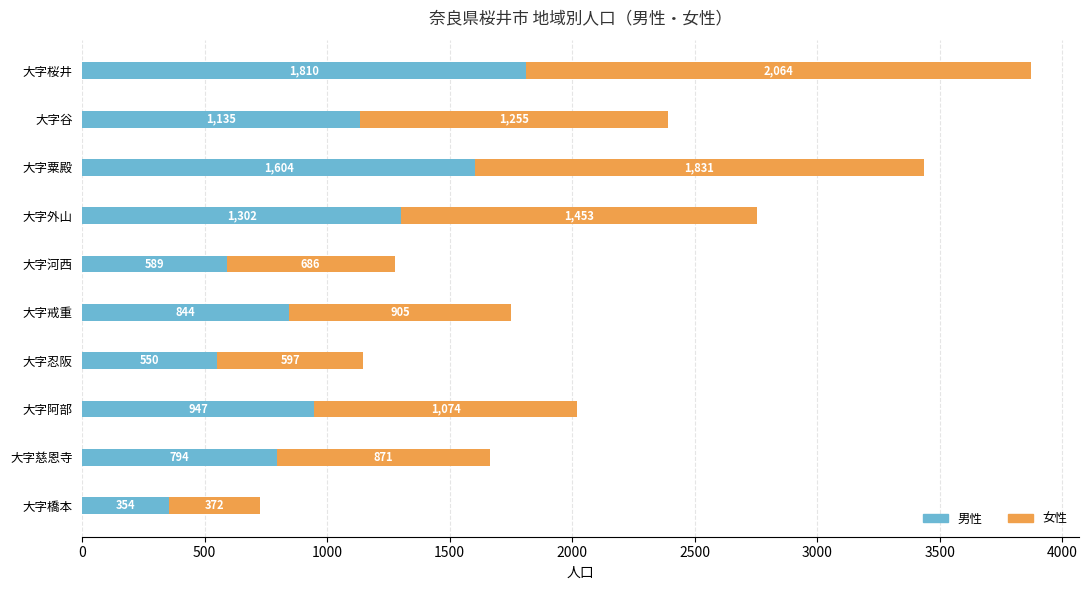

What is the total value across all series at 大字桜井?

3874